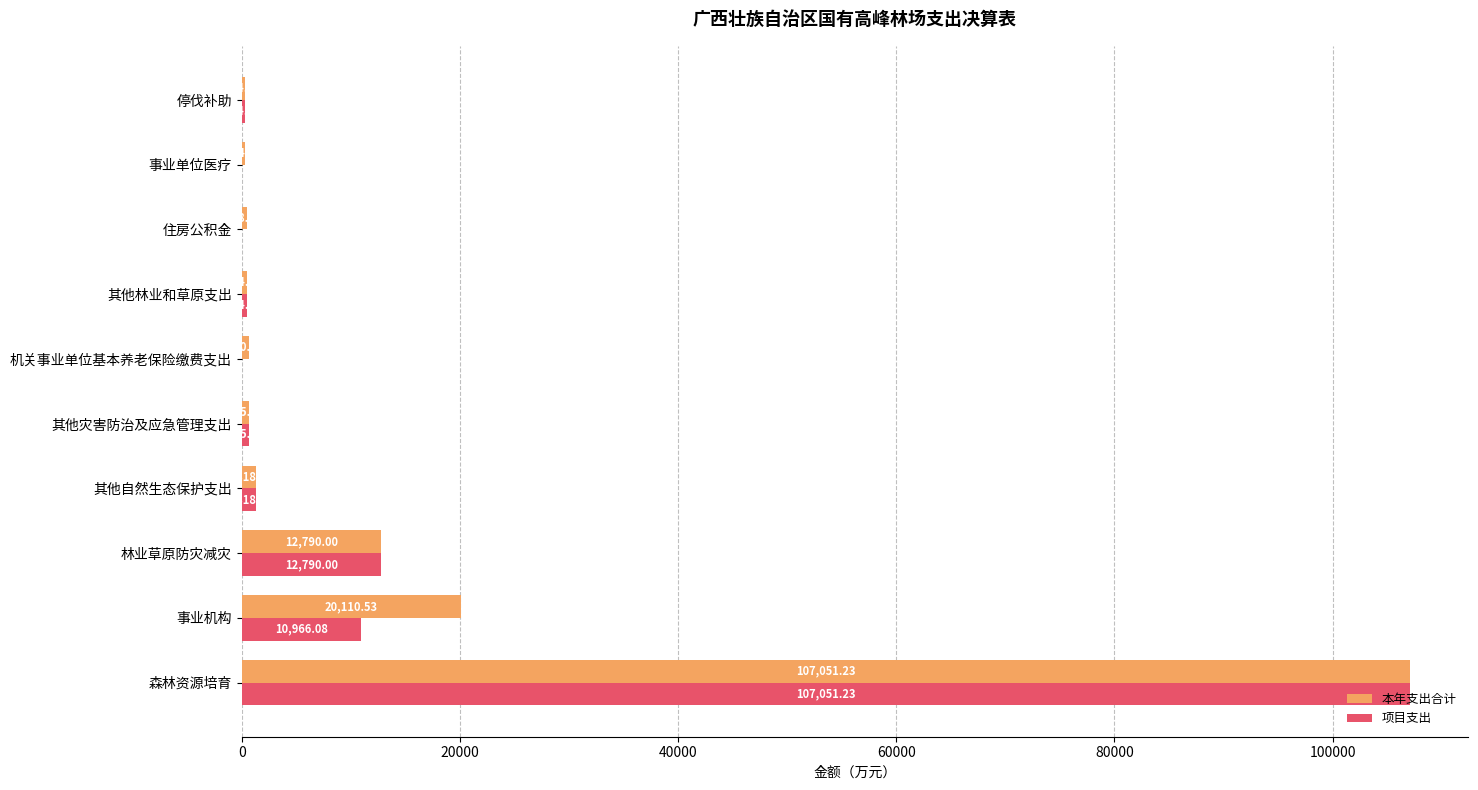

At which label does 项目支出 reach its peak?

森林资源培育